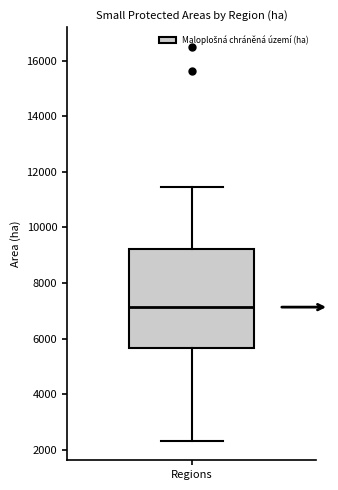

Read this box plot against the y-axis: the position of the median line, the range covered by the box, and the ends of both whiskers. The values are not printed on the chart, so give them approximately, as read against the axis.

median 7200, box 5600 to 9200, whiskers 2400 to 11400